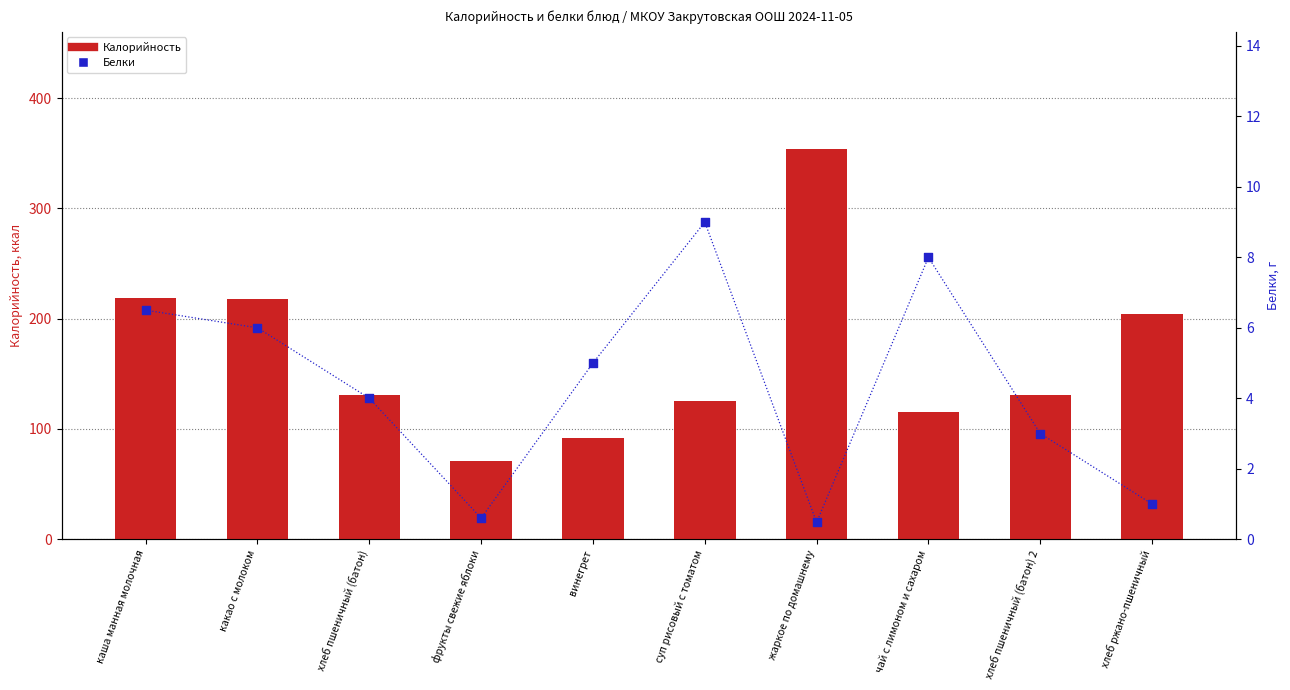

At which category is the sum across all series the highest?

жаркое по домашнему